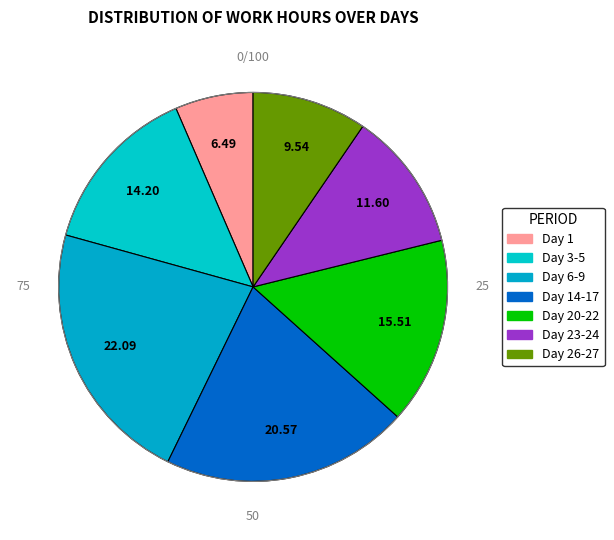

How many segments does this pie chart have?

7